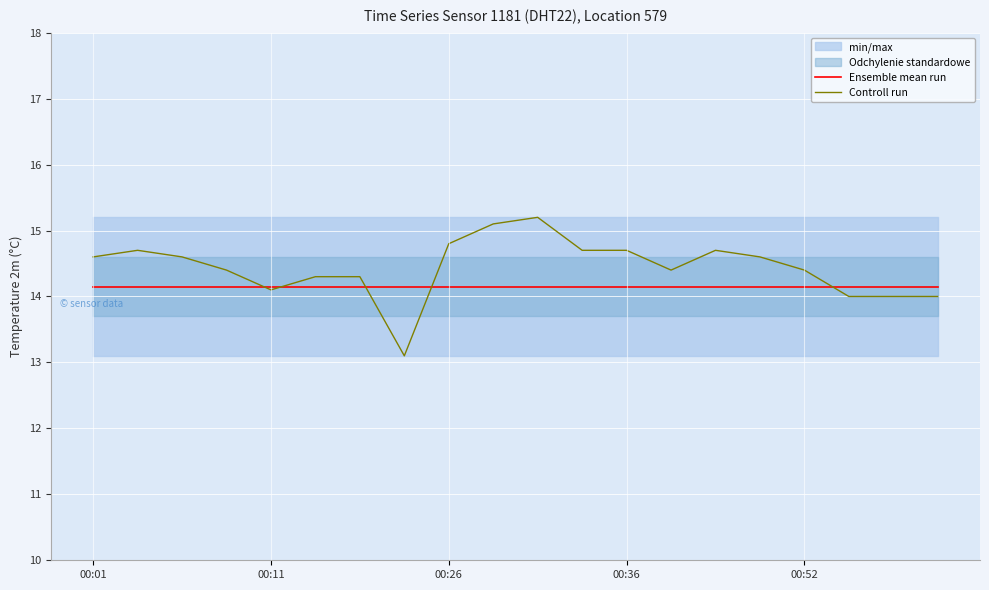

Is it true that Ensemble mean run equals 22.7 at 00:26?

False